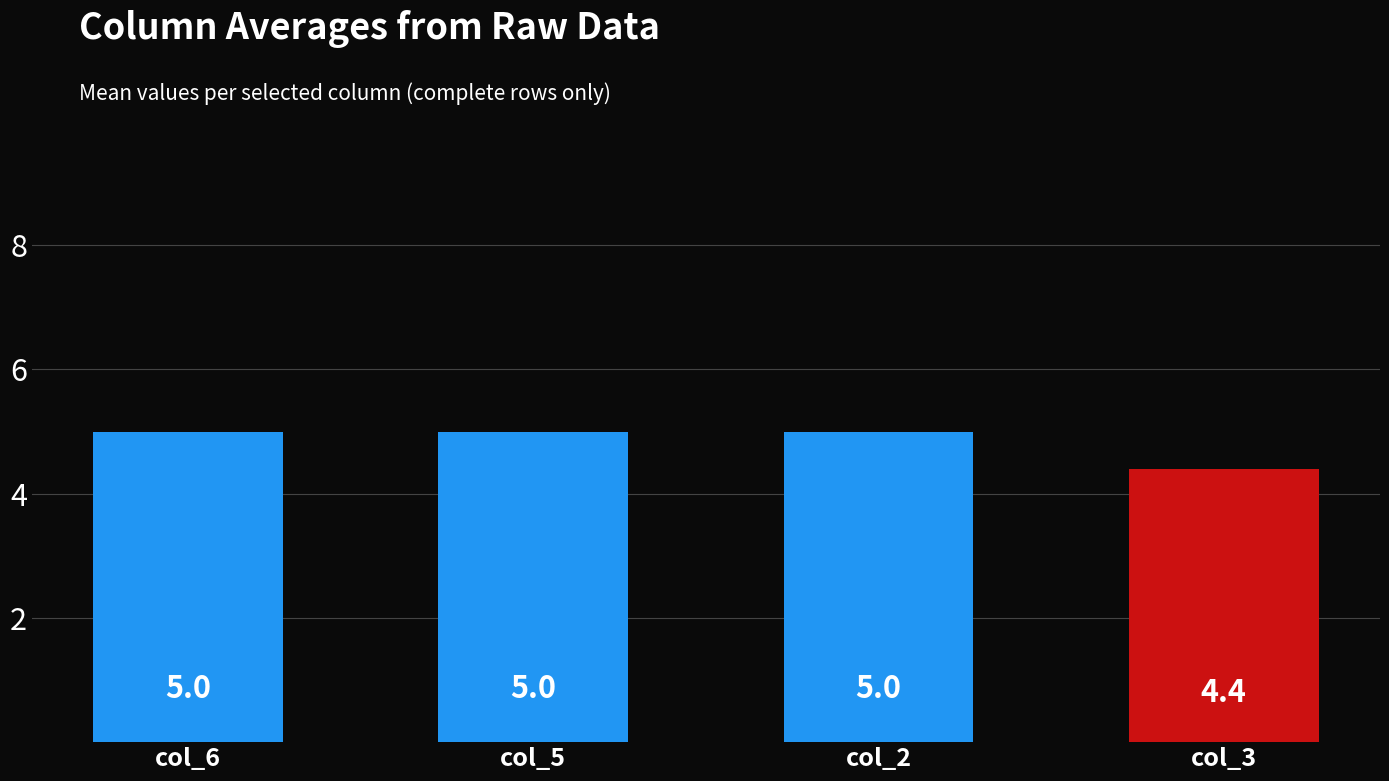

Reading left to right, list all the values displayed in this chart.

5.0	5.0	5.0	4.4